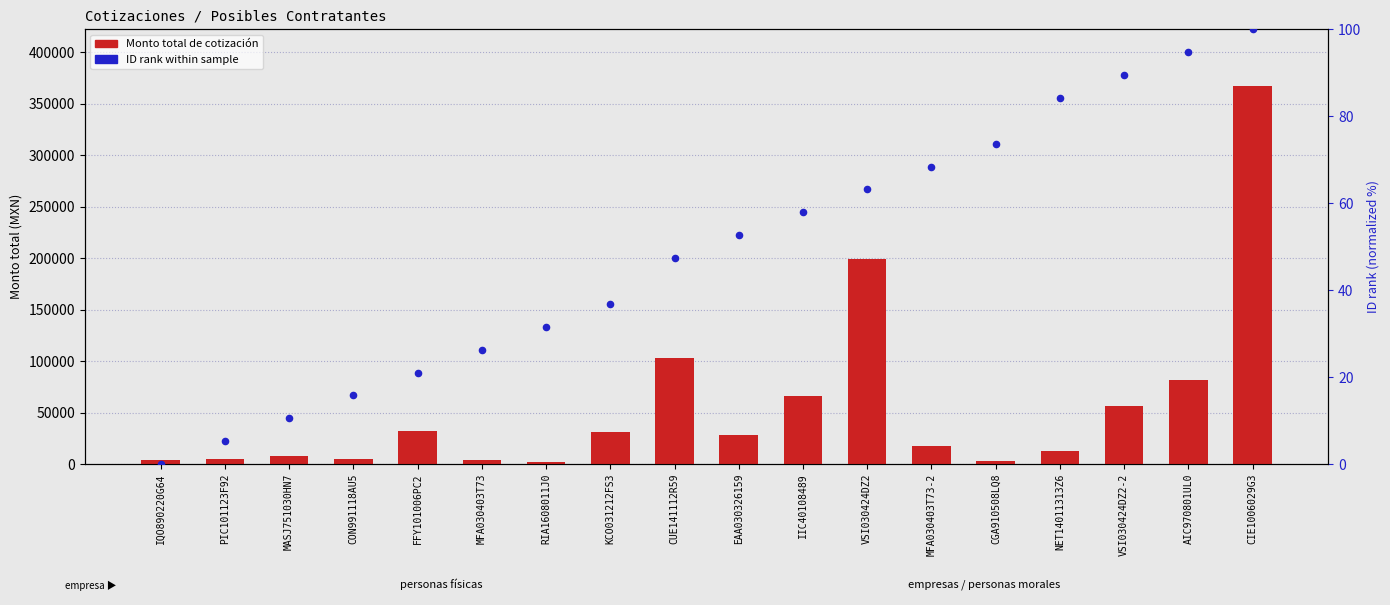

What is the total value across all series at AIC970801UL0?

81526.7